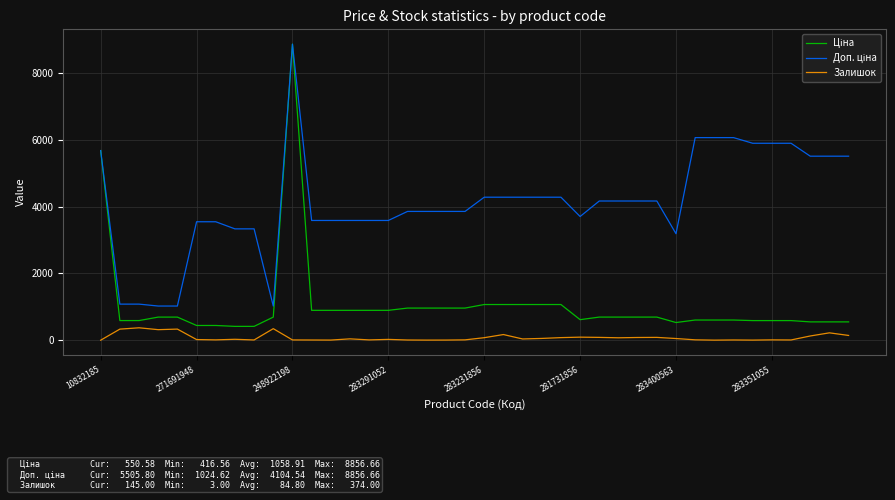

How many lines are shown in the chart?

3